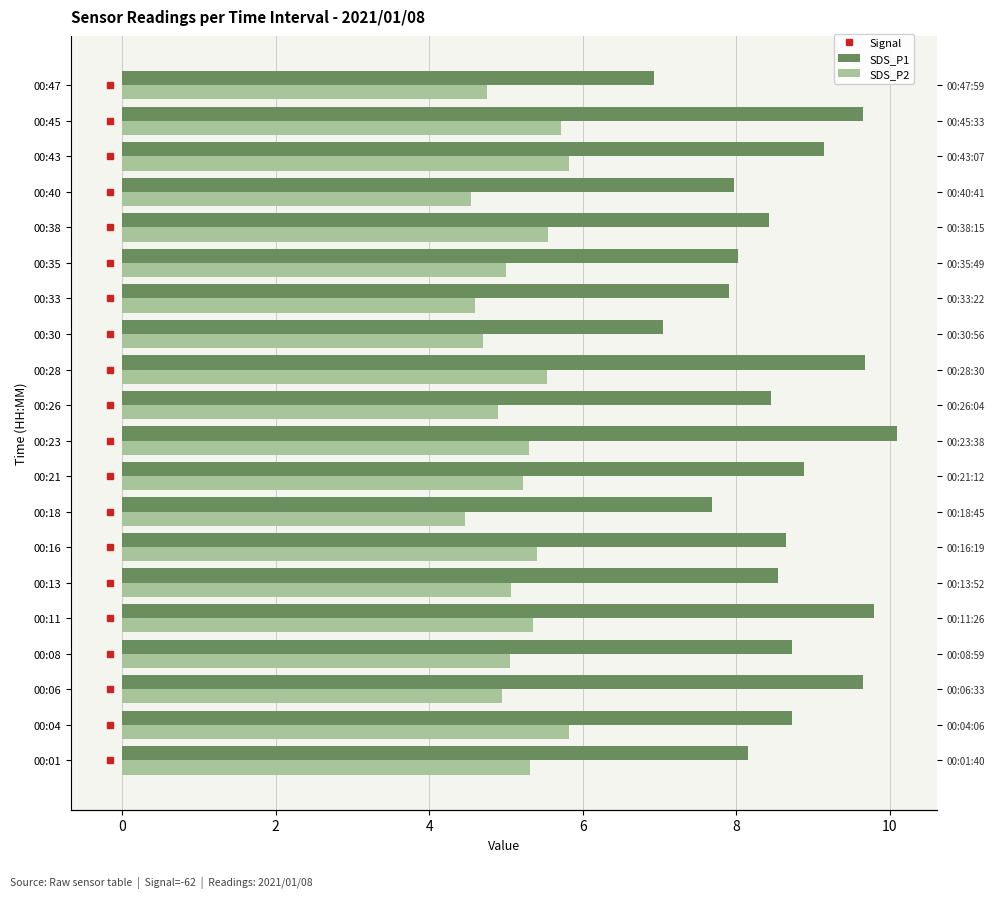

What is the minimum value for SDS_P2?

4.5